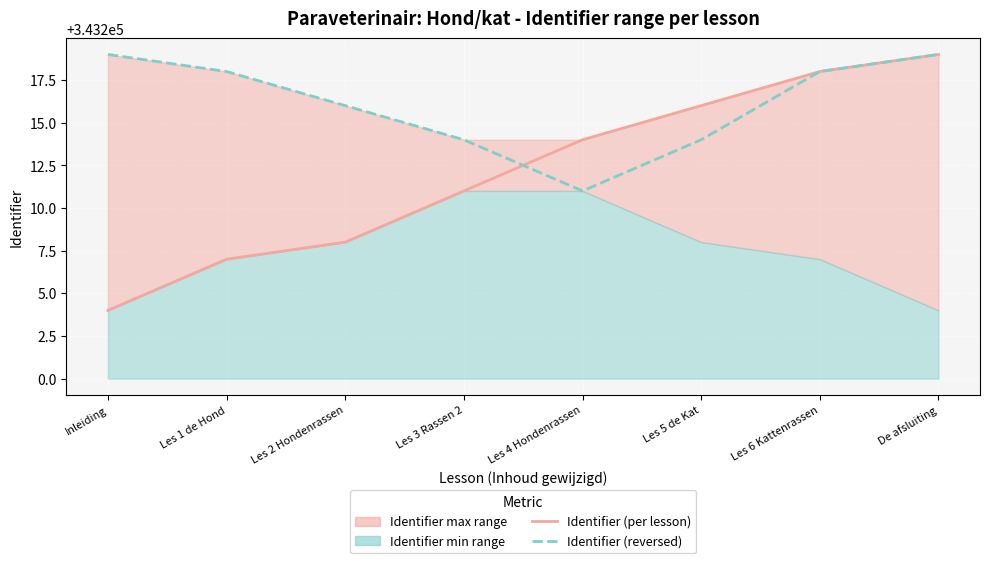

Where does the Identifier (per lesson) series first go above 343214?

Les 5 de Kat